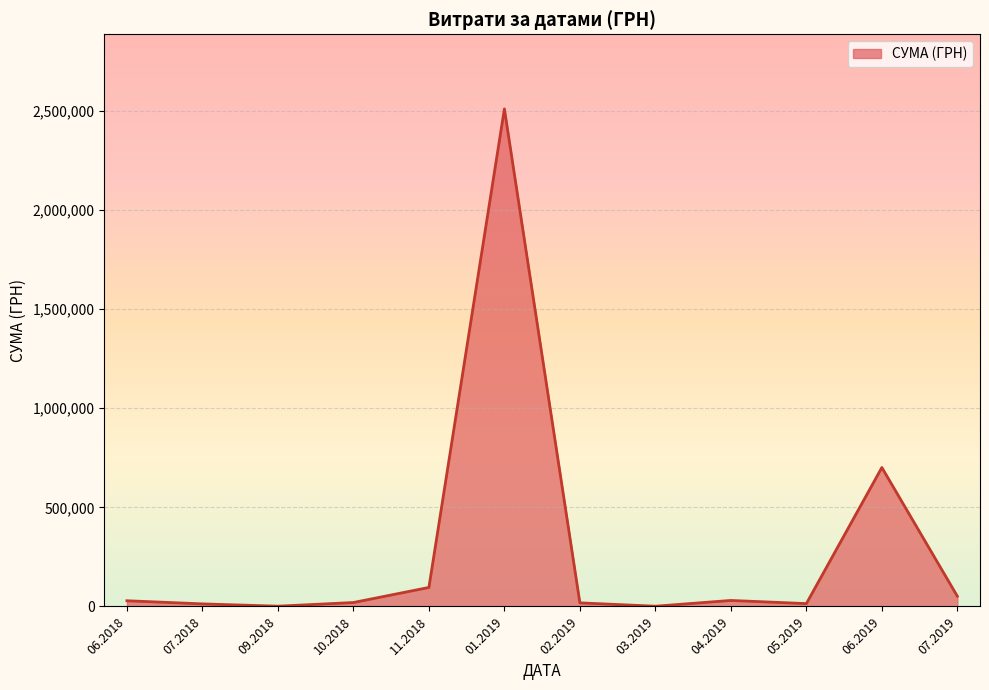

What is the maximum value shown in the chart?

2510363.7